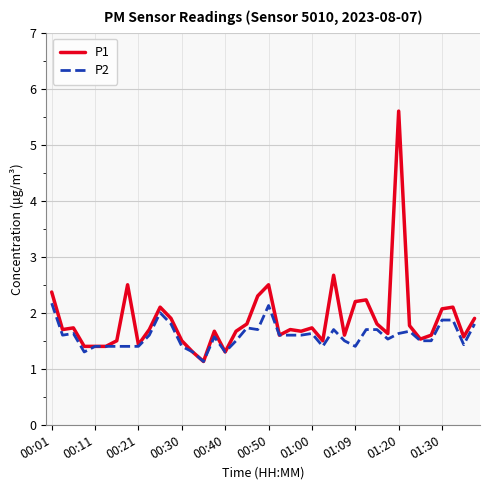

Which series has the largest total across all categories?

P1